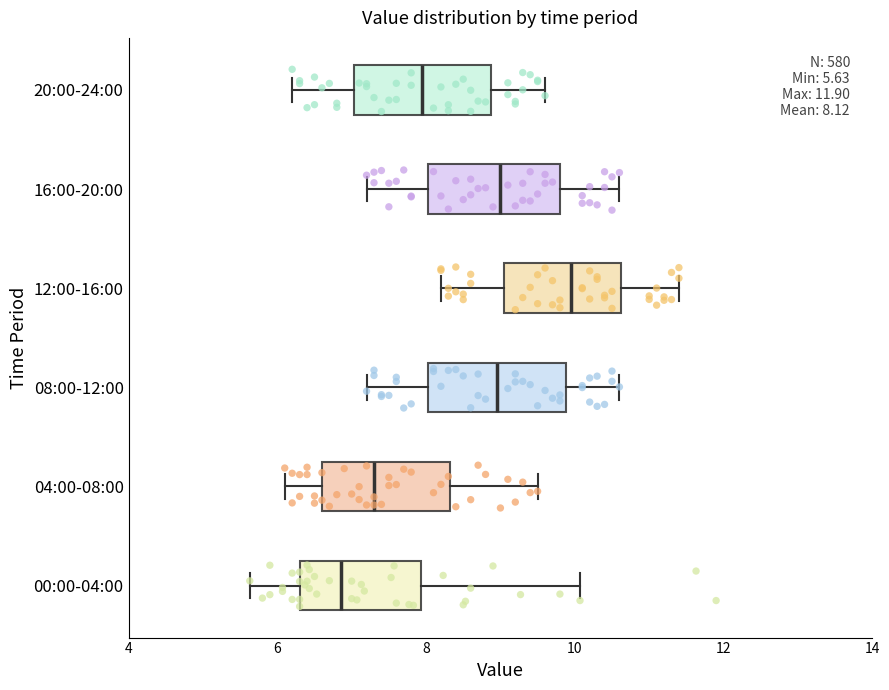

Which box's median line is the furthest to the left?

00:00-04:00